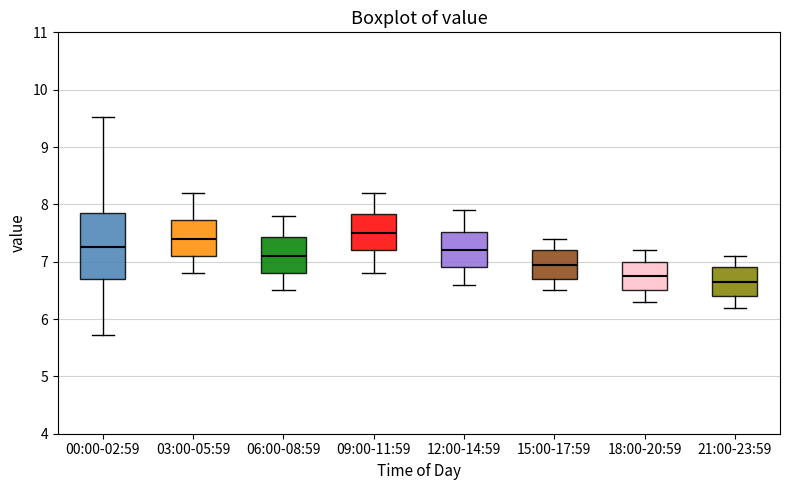

Reading left to right, read every box against the y-axis: the position of its median line, the range the box covers, and the ends of its whiskers. The values are not printed on the chart, so give them approximately, as read against the axis.

00:00-02:59: median 7.3, box 6.7 to 7.9, whiskers 5.7 to 9.5
03:00-05:59: median 7.4, box 7.1 to 7.7, whiskers 6.8 to 8.2
06:00-08:59: median 7.1, box 6.8 to 7.4, whiskers 6.5 to 7.8
09:00-11:59: median 7.5, box 7.2 to 7.8, whiskers 6.8 to 8.2
12:00-14:59: median 7.2, box 6.9 to 7.5, whiskers 6.6 to 7.9
15:00-17:59: median 7.0, box 6.7 to 7.2, whiskers 6.5 to 7.4
18:00-20:59: median 6.8, box 6.5 to 7.0, whiskers 6.3 to 7.2
21:00-23:59: median 6.7, box 6.4 to 6.9, whiskers 6.2 to 7.1